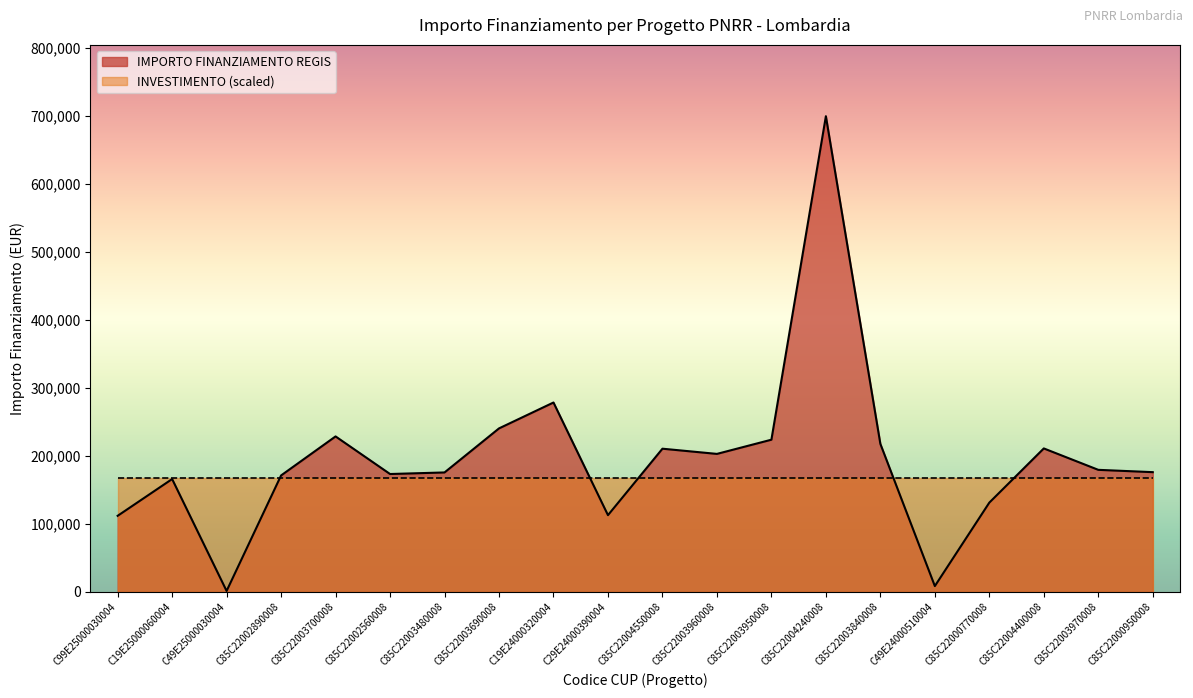

True or false: the data shows 349502.5 at C85C22003960008.

False